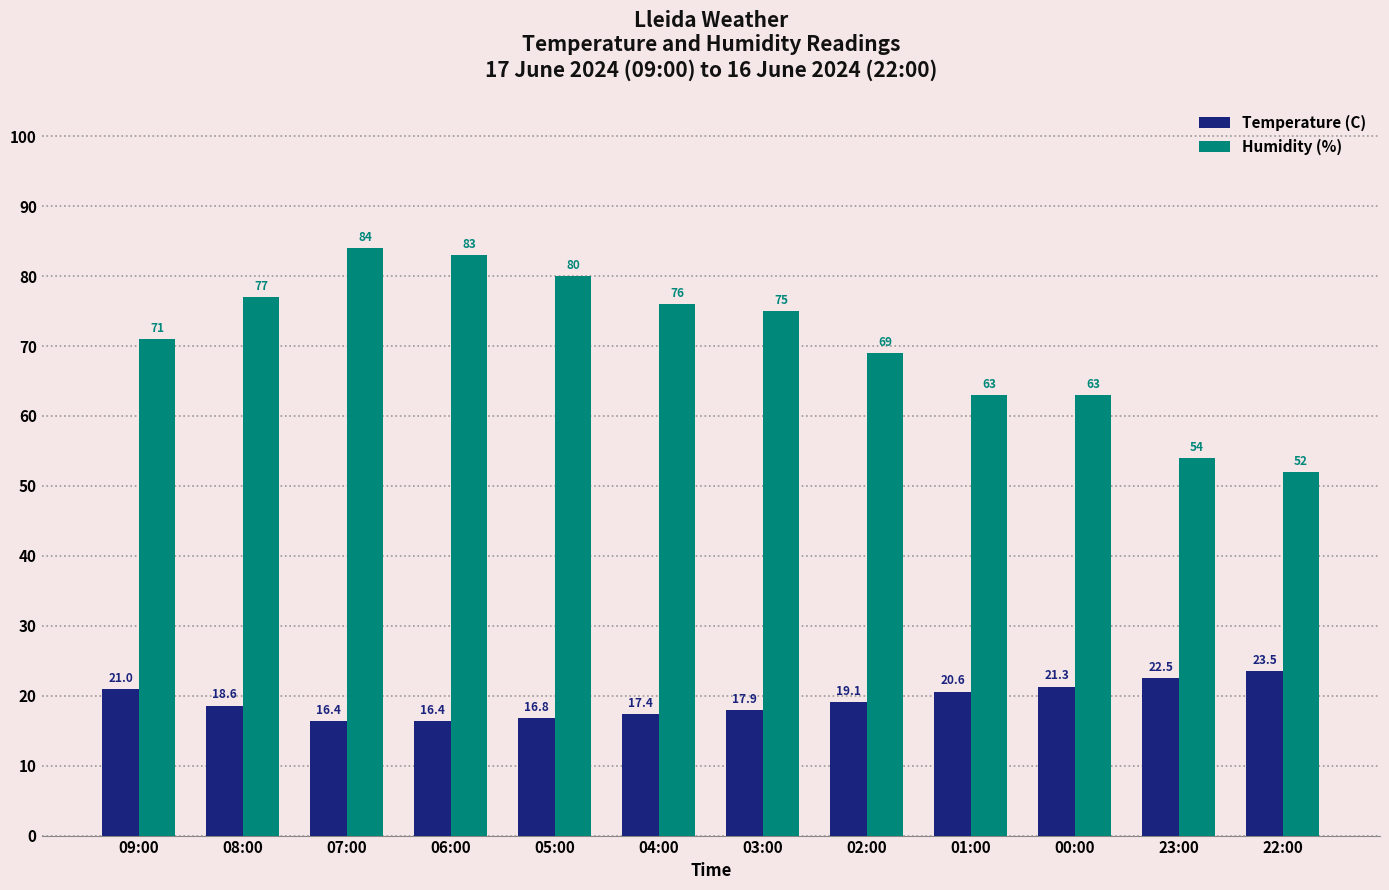

Which series has the widest spread of values?

Humidity (%)